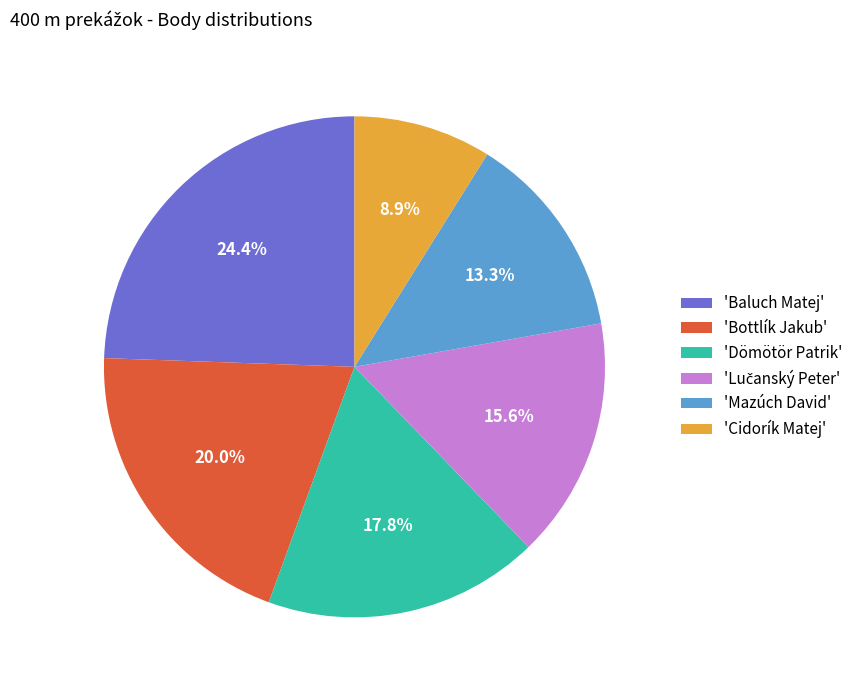

Which category has the smallest portion of the pie?

'Cidorík Matej'